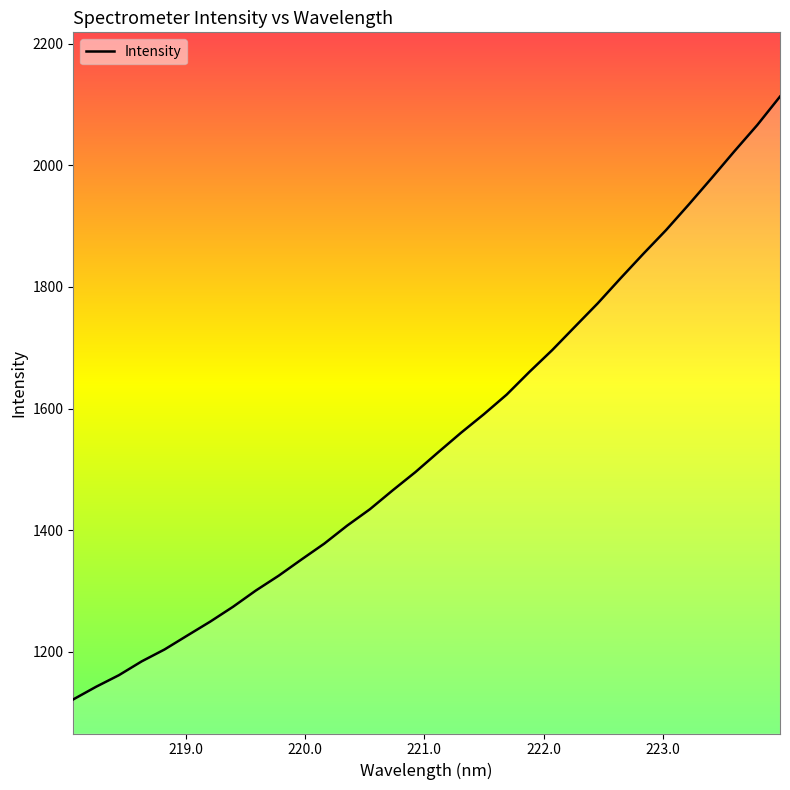

What is the greatest value displayed?

2113.0